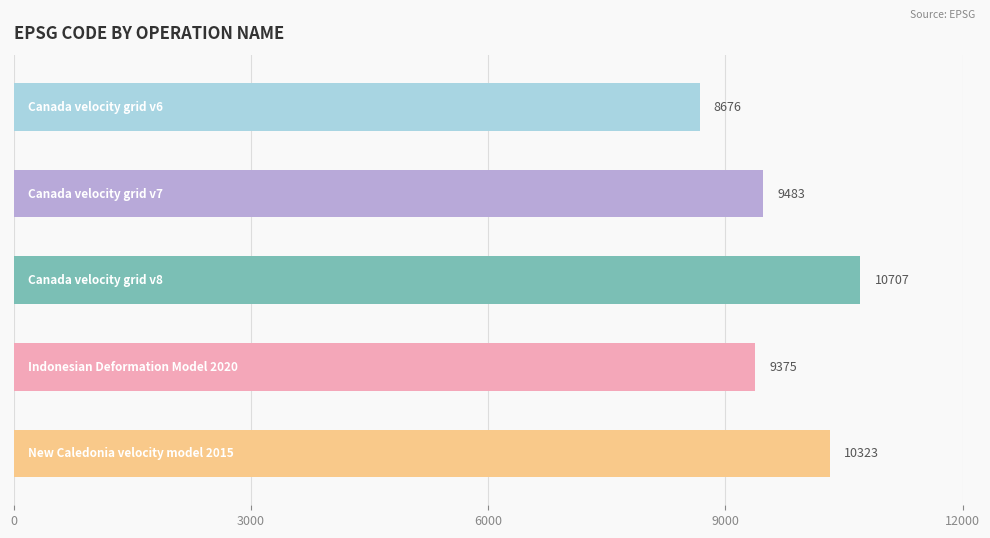

What is the greatest value displayed?

10707